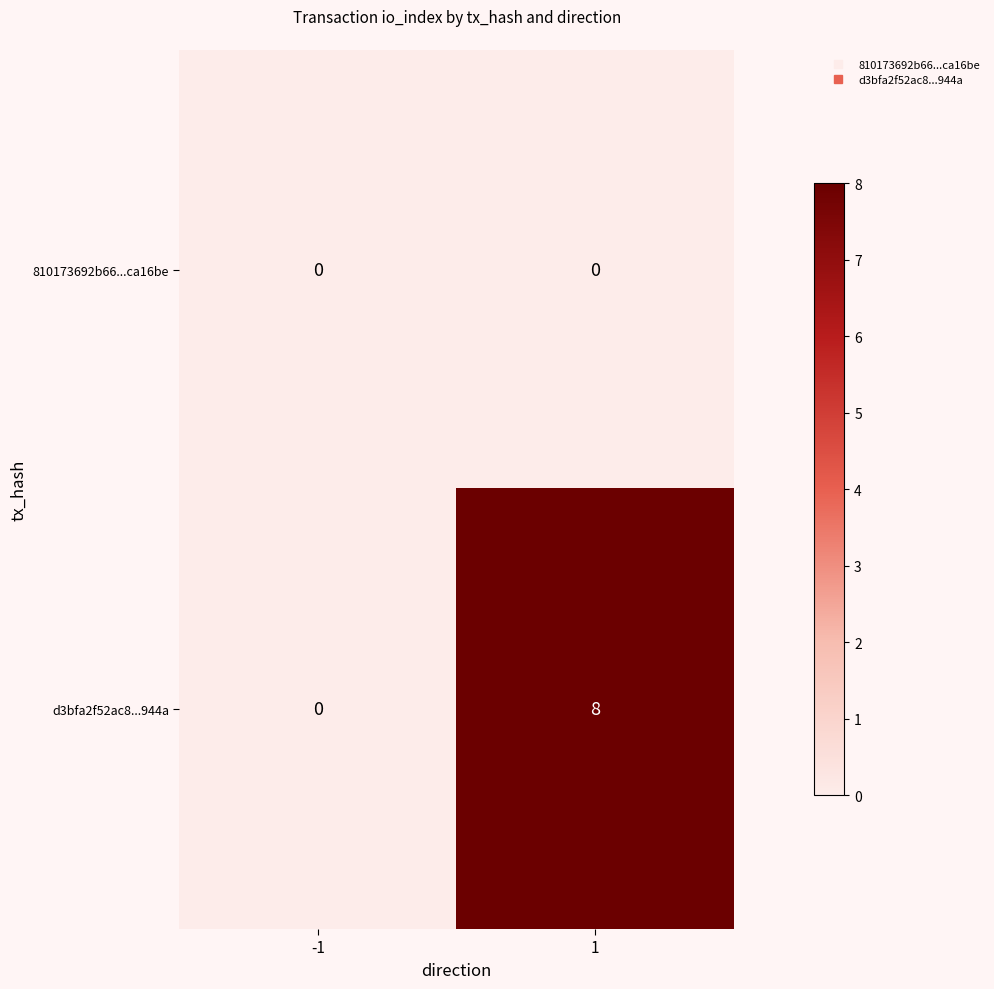

Rank the series by their maximum value, from lowest to highest.

810173692b66...ca16be, d3bfa2f52ac8...944a